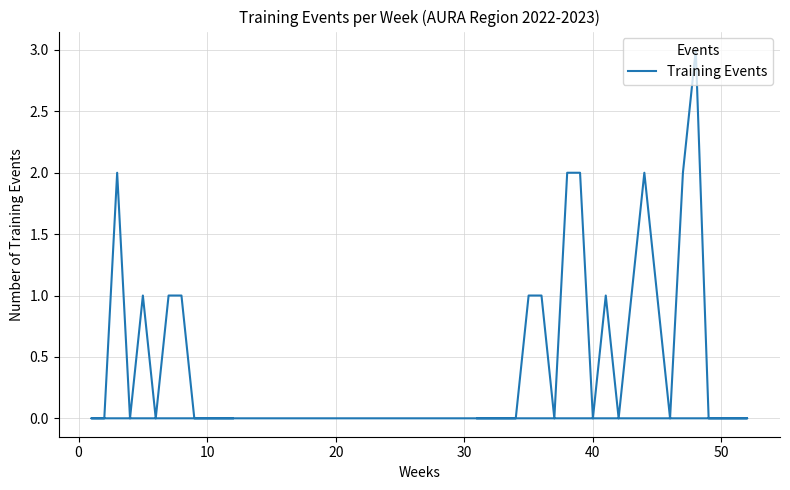

What is the change in value from 10 to 14?

+1